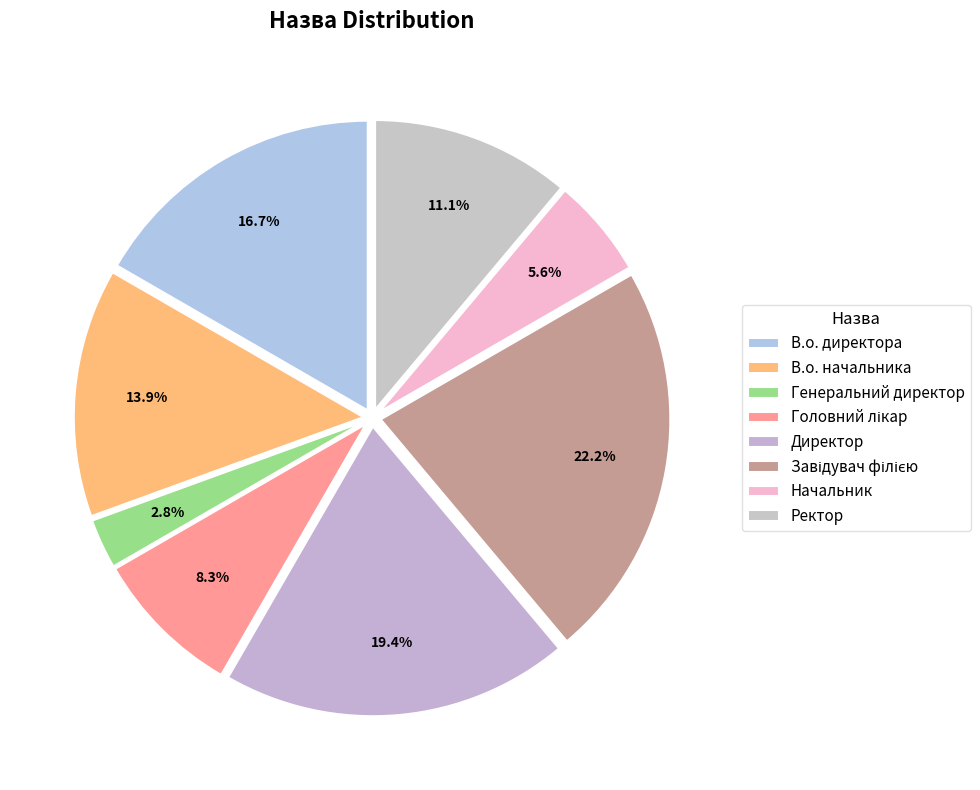

Combined, do Начальник and Головний лікар account for over 50%?

No